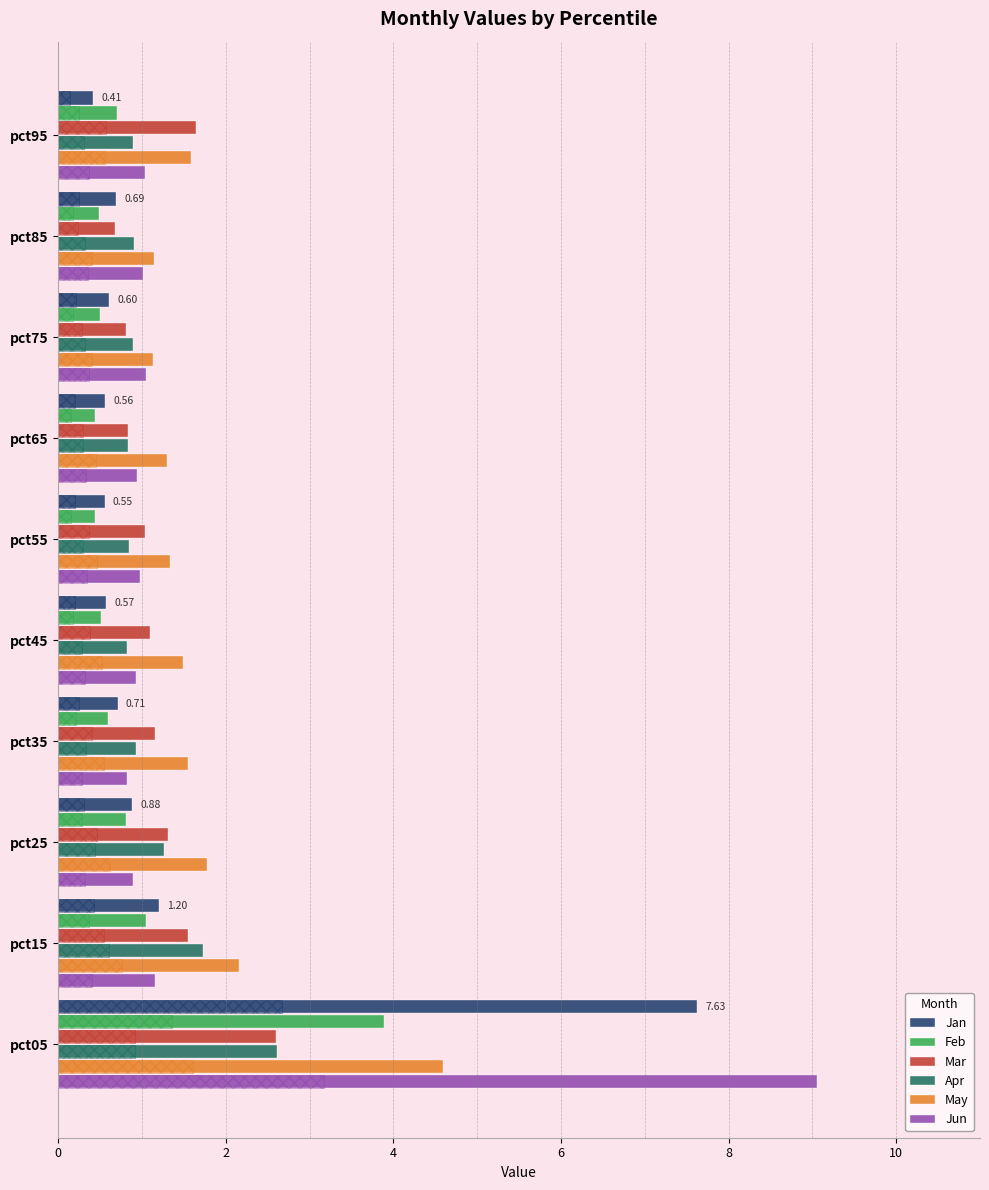

What is the sum of all Apr values?

11.7